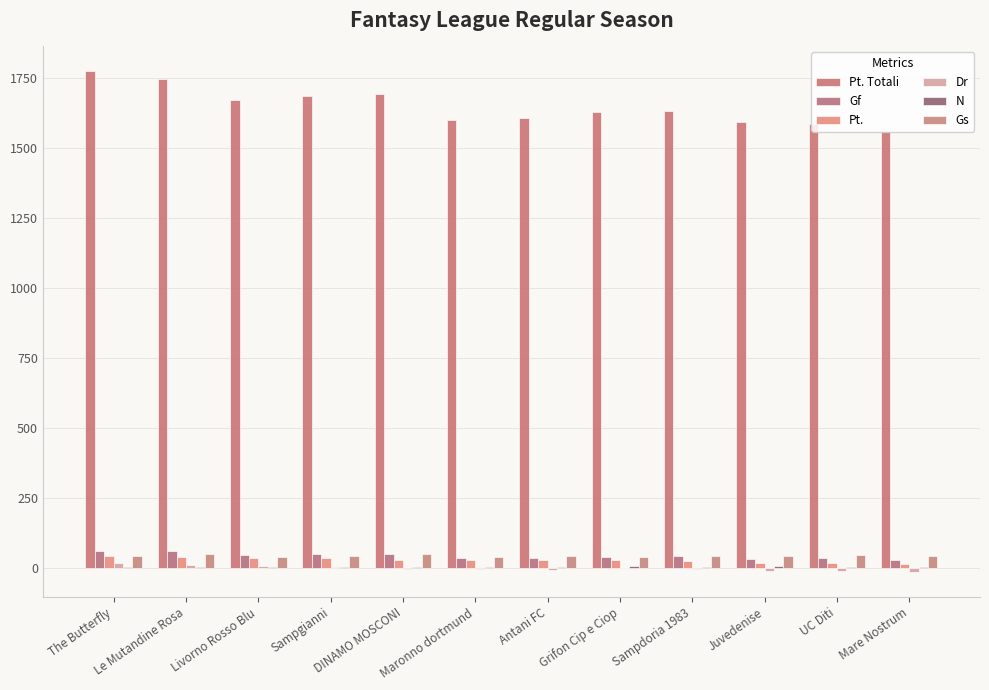

At DINAMO MOSCONI, list the series in order from smallest to largest.

Dr, N, Pt., Gf, Gs, Pt. Totali